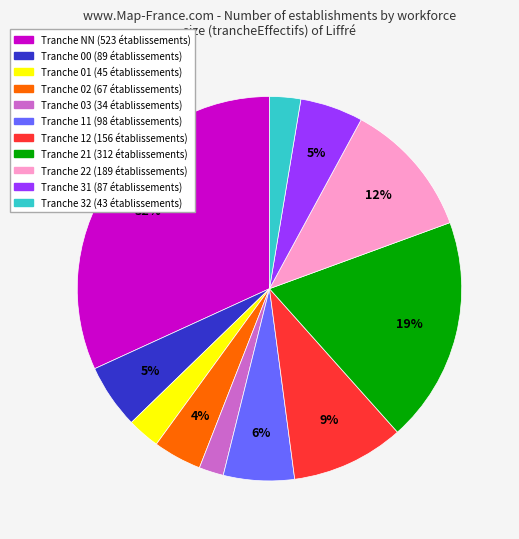

To the nearest percent, what is the average slice percentage?

9%